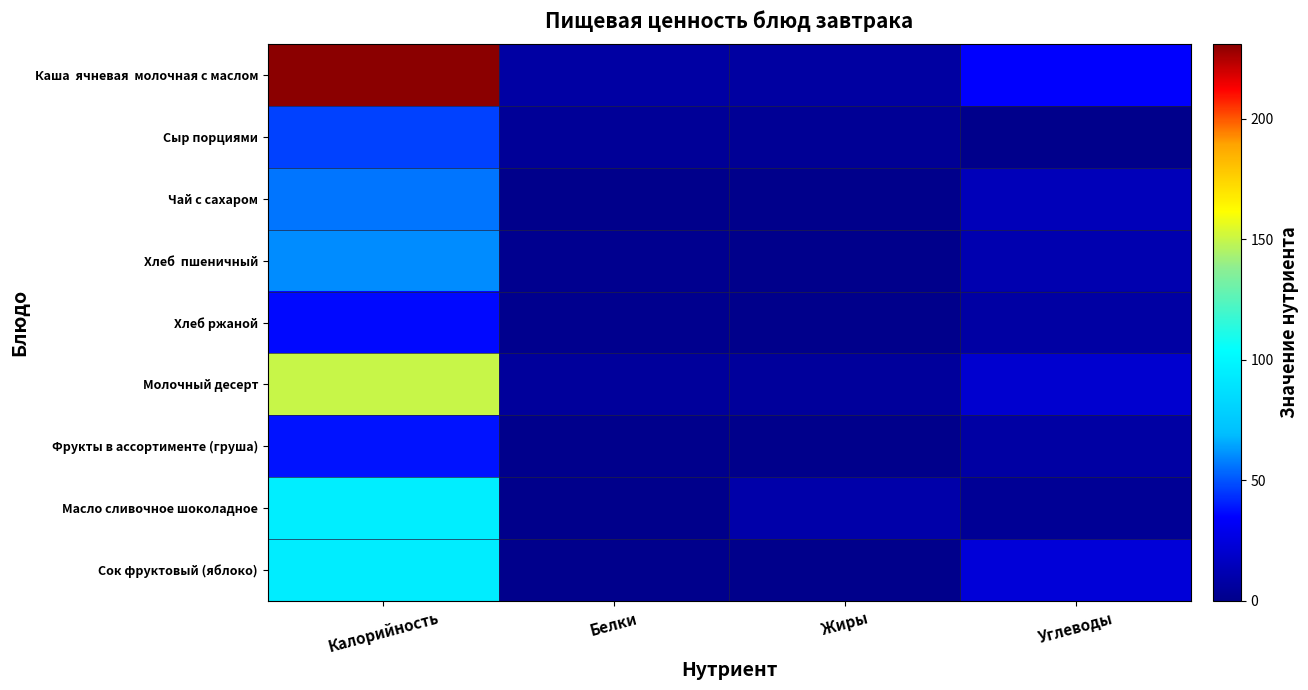

Which series has the widest spread of values?

Каша ячневая молочная с маслом